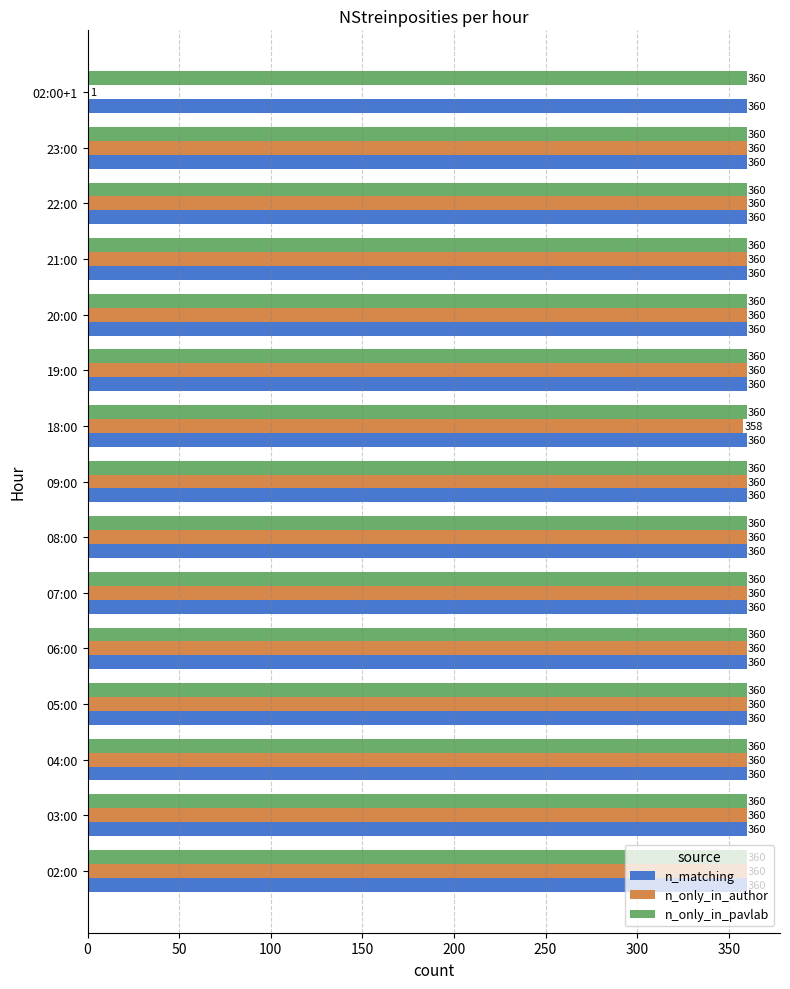

The n_matching series shows 558 at 19:00. True or false?

False